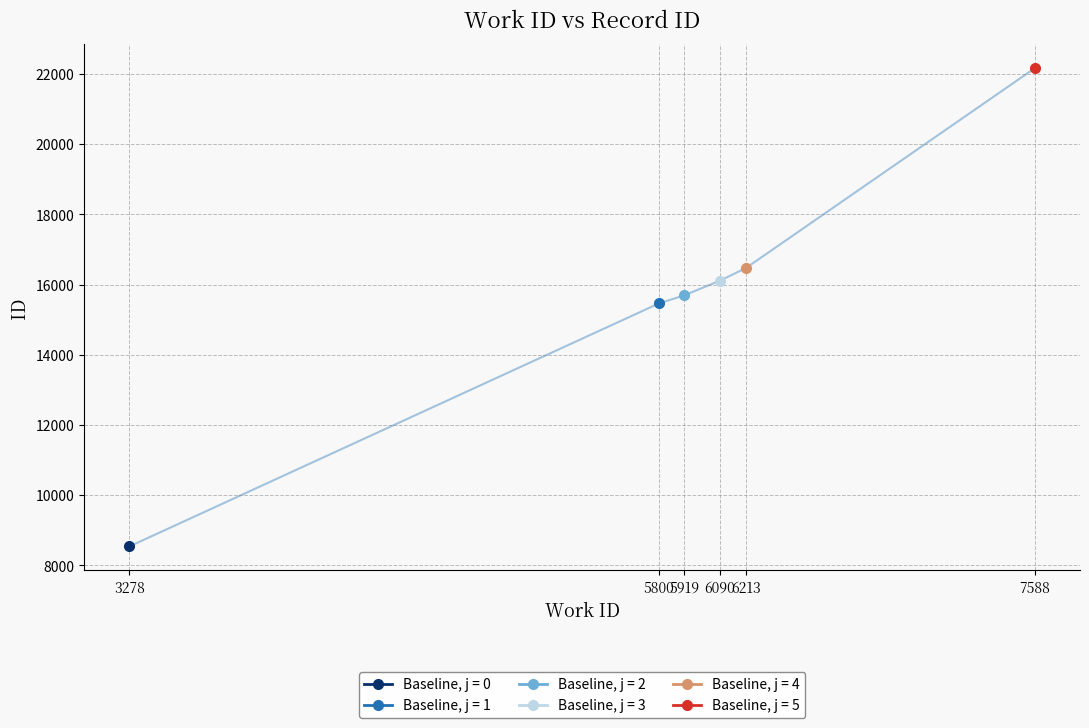

How many lines are shown in the chart?

1